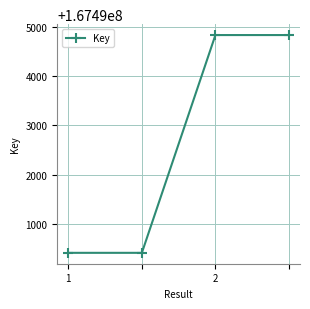

True or false: the data has more than 2 interior local peaks.

False